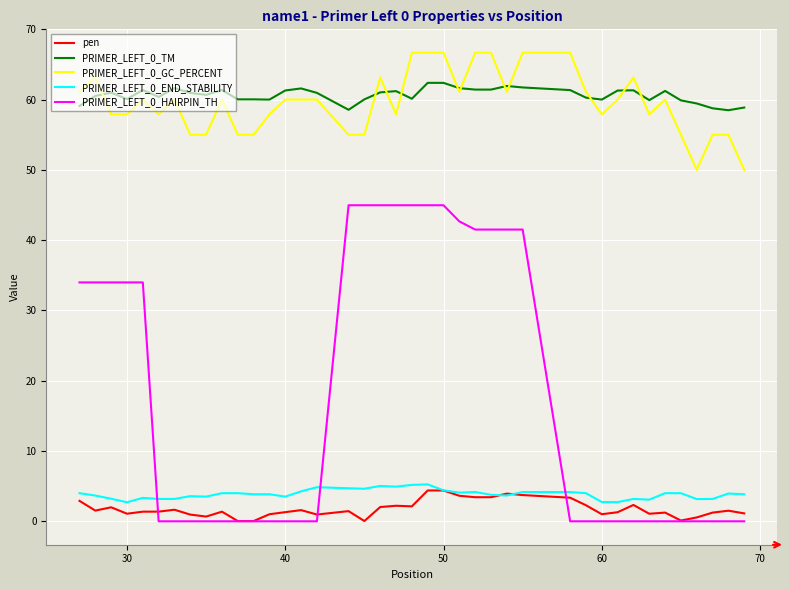

What is the lowest value of the PRIMER_LEFT_0_END_STABILITY series?

2.7